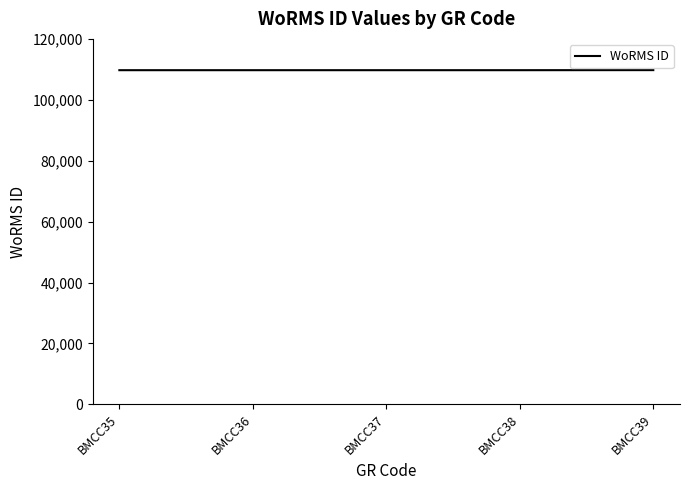

The chart shows a value of 169453 at BMCC38. True or false?

False